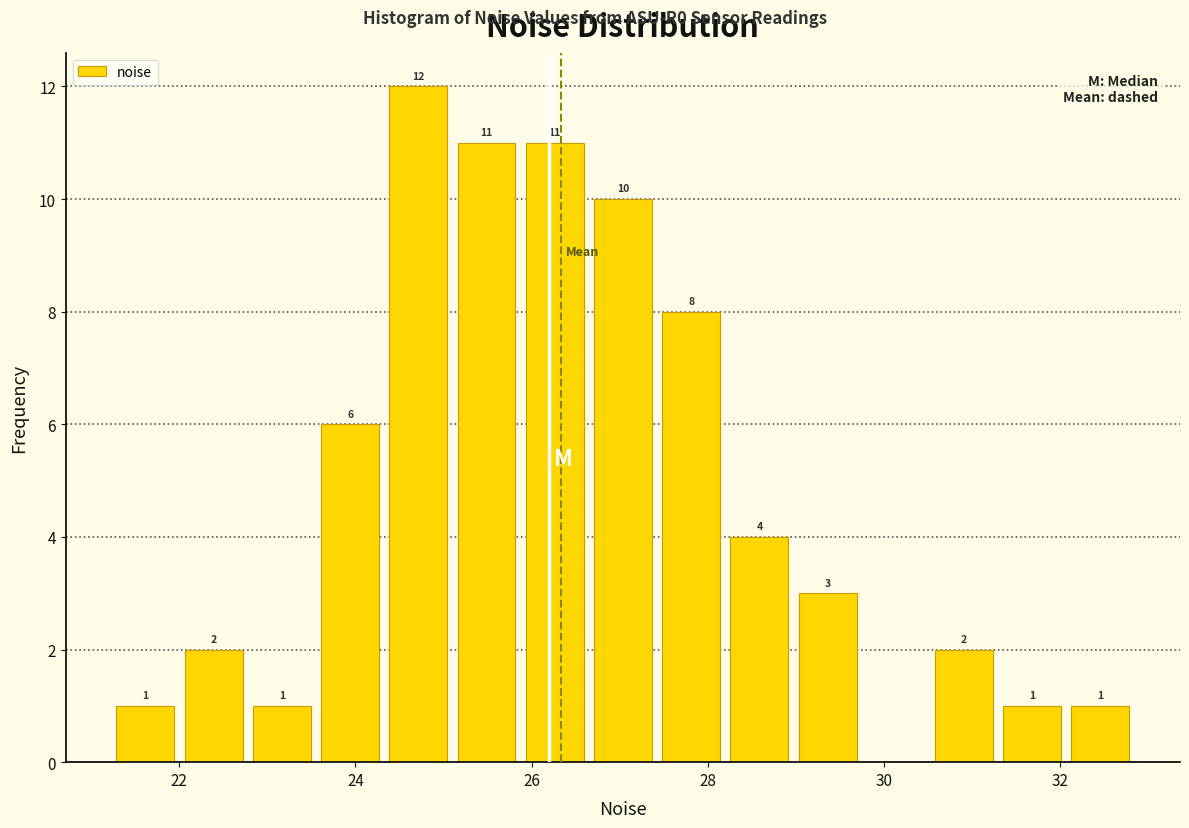

Around what value on the x-axis is the tallest bar? Give the approximate position of its centre, as read against the axis.

24.8